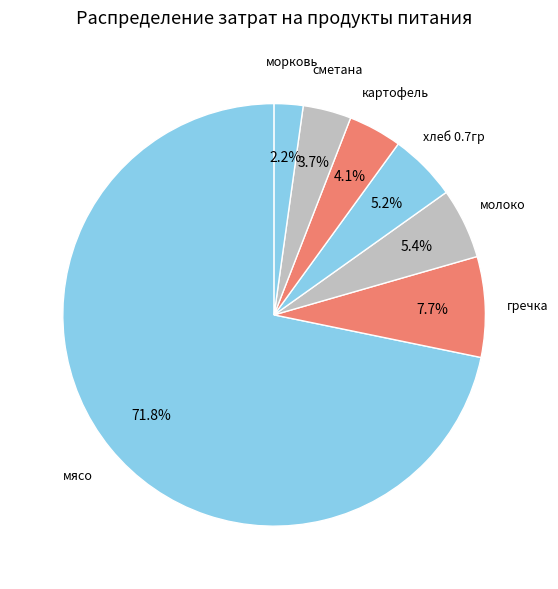

How many segments does this pie chart have?

7